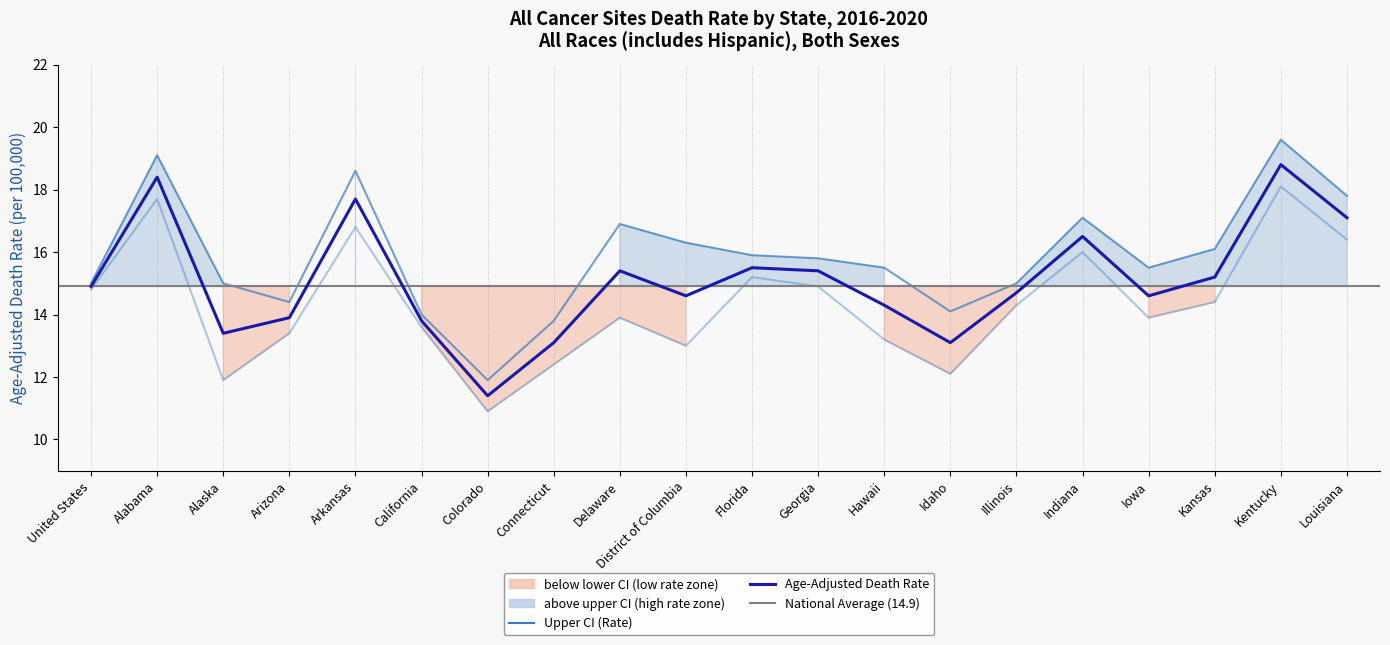

Where is Lower CI (Rate) nearest to the value 14?

Delaware